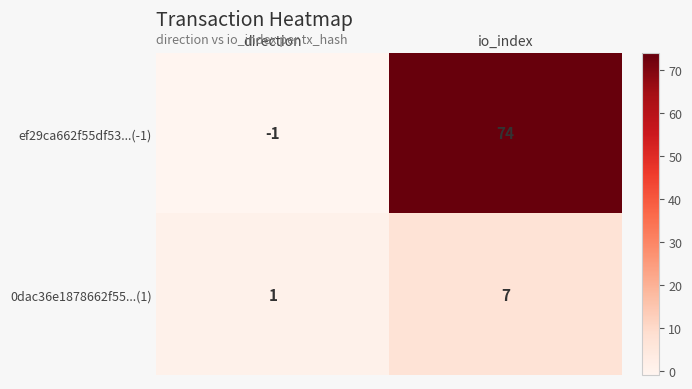

What is the highest value of the 0dac36e1878662f55...(1) series?

7